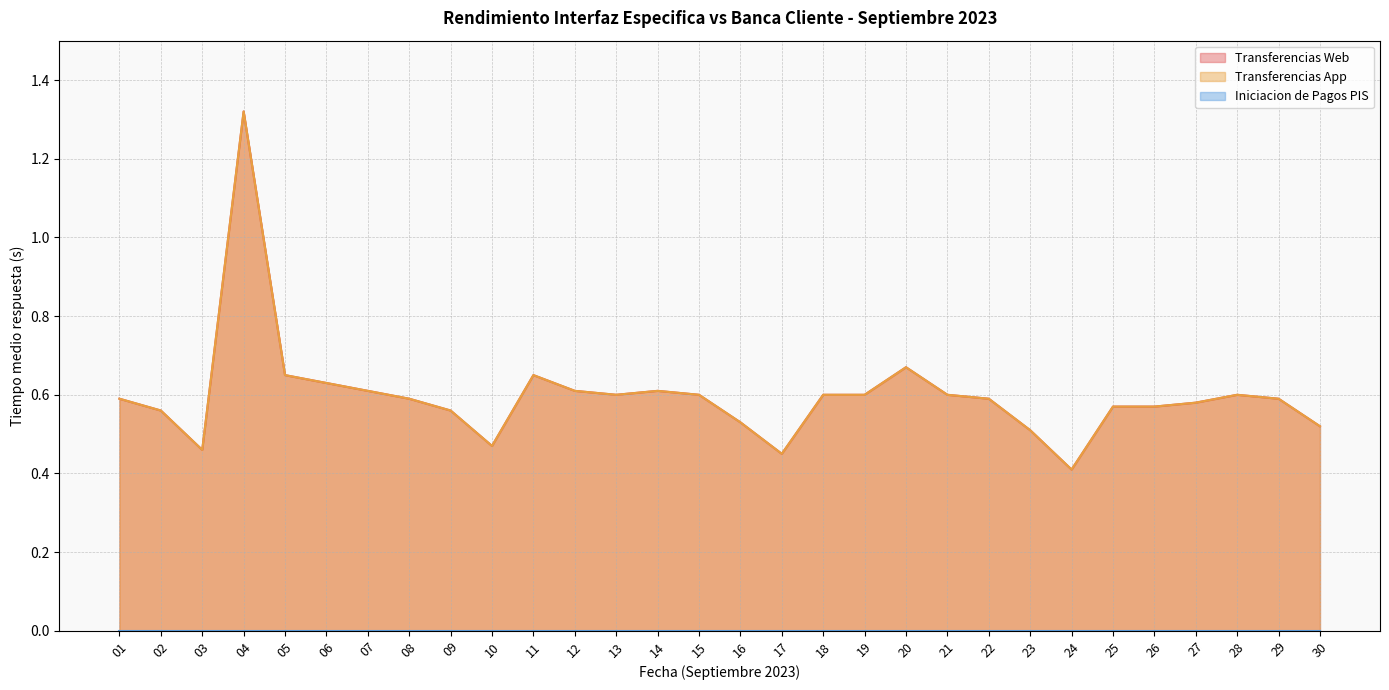

Which has a higher value, 20 or 12?

20